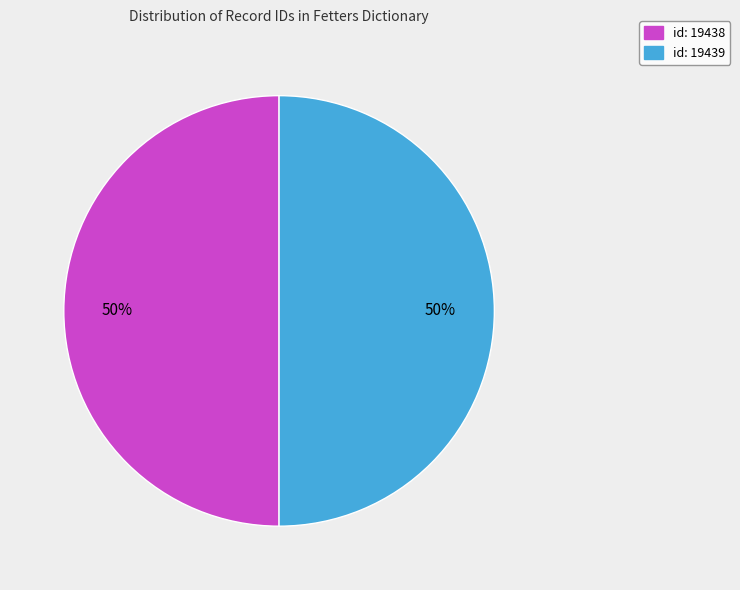

To the nearest percent, what portion does id: 19438 represent?

50%